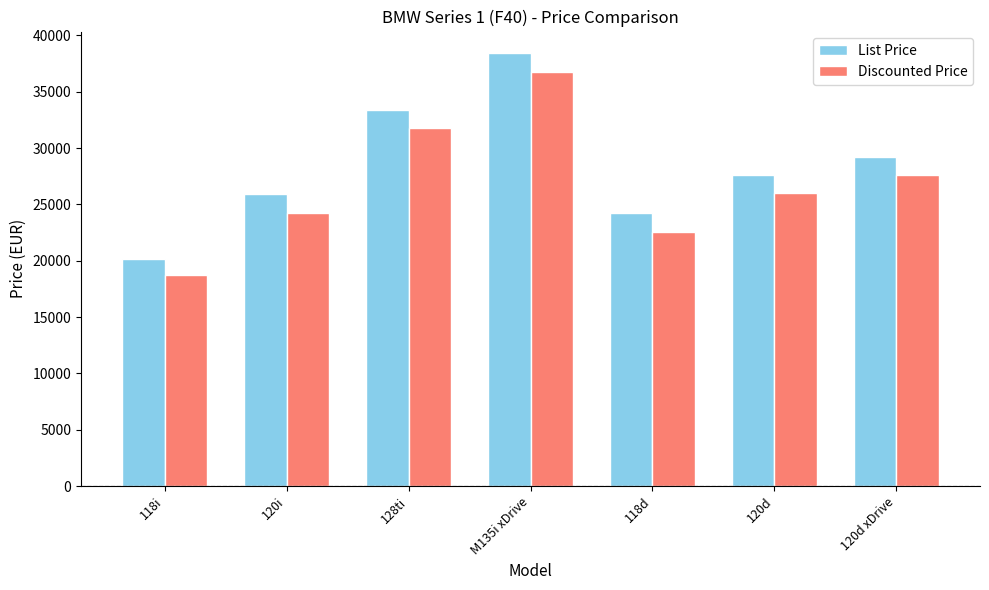

What are all the series names shown in the legend?

List Price, Discounted Price